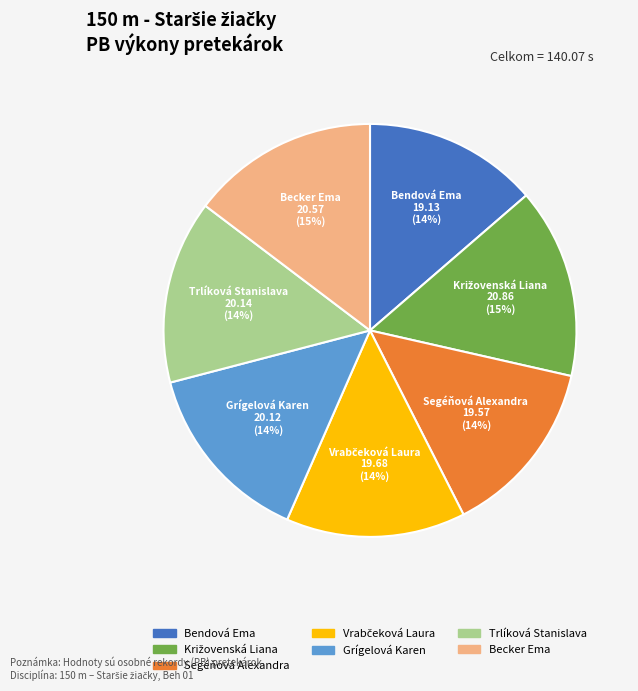

The Segéňová Alexandra slice represents 28% of the pie. True or false?

False